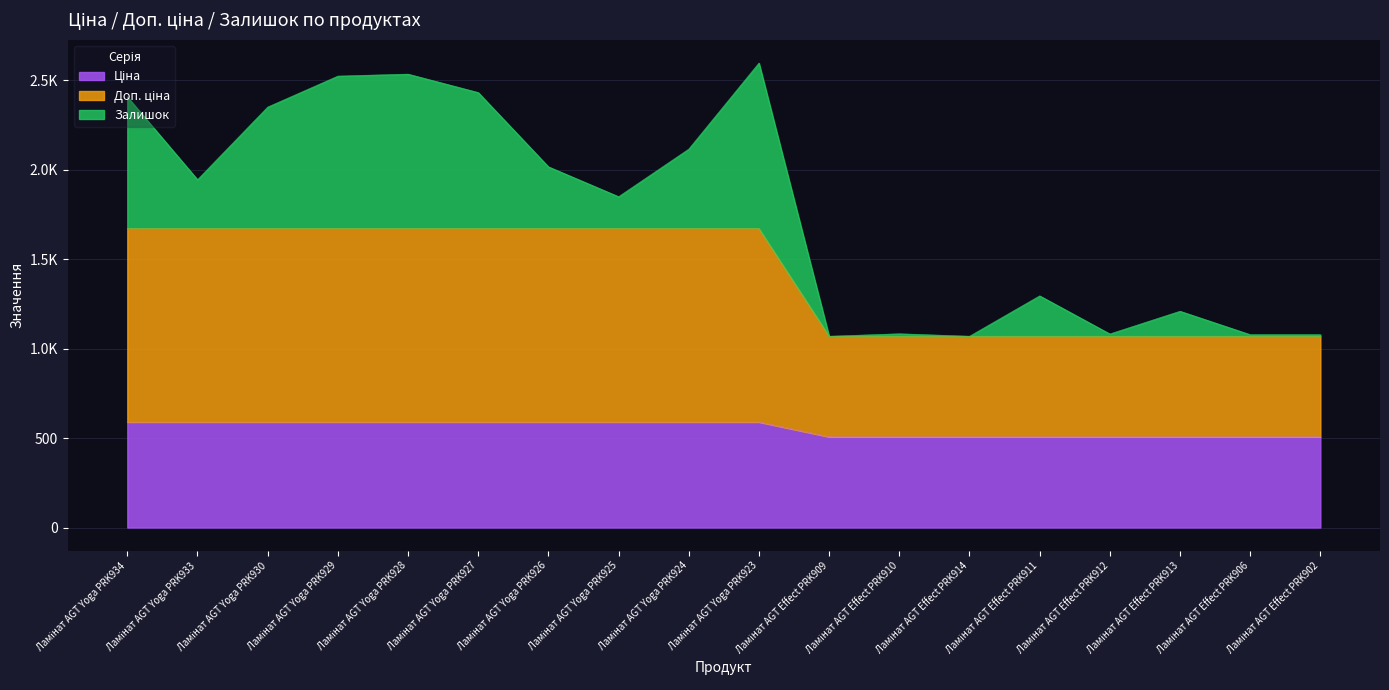

True or false: Ціна and Доп. ціна cross at least once.

False